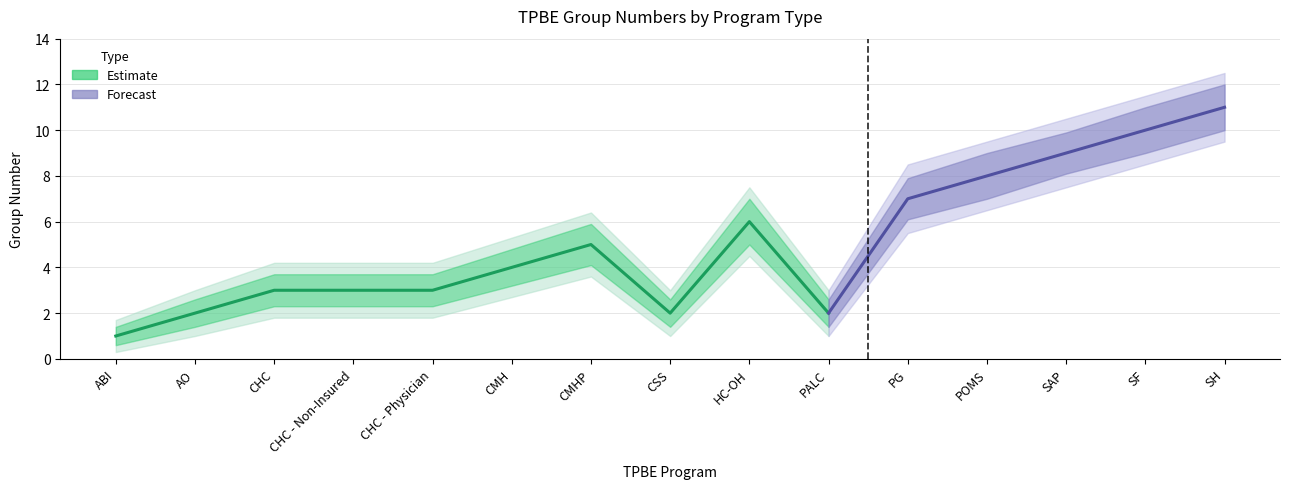

What is the difference between the values at CHC - Non-Insured and CSS?

1